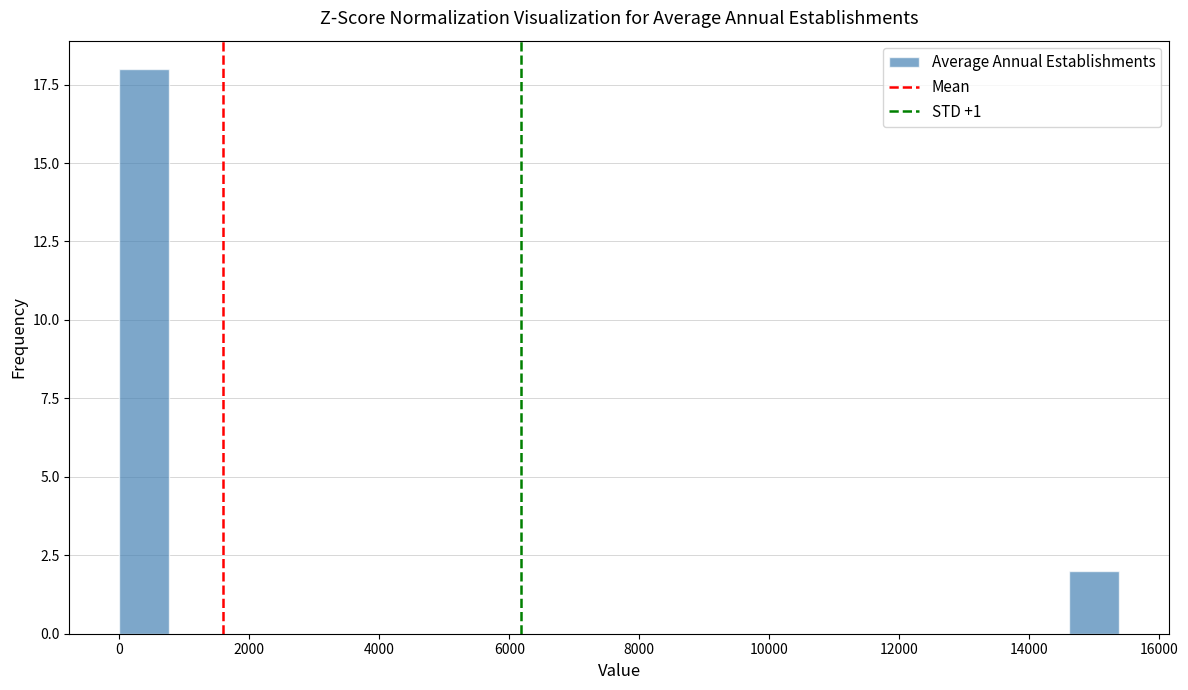

Read against the x-axis, roughly where is the centre of the tallest bar?

400